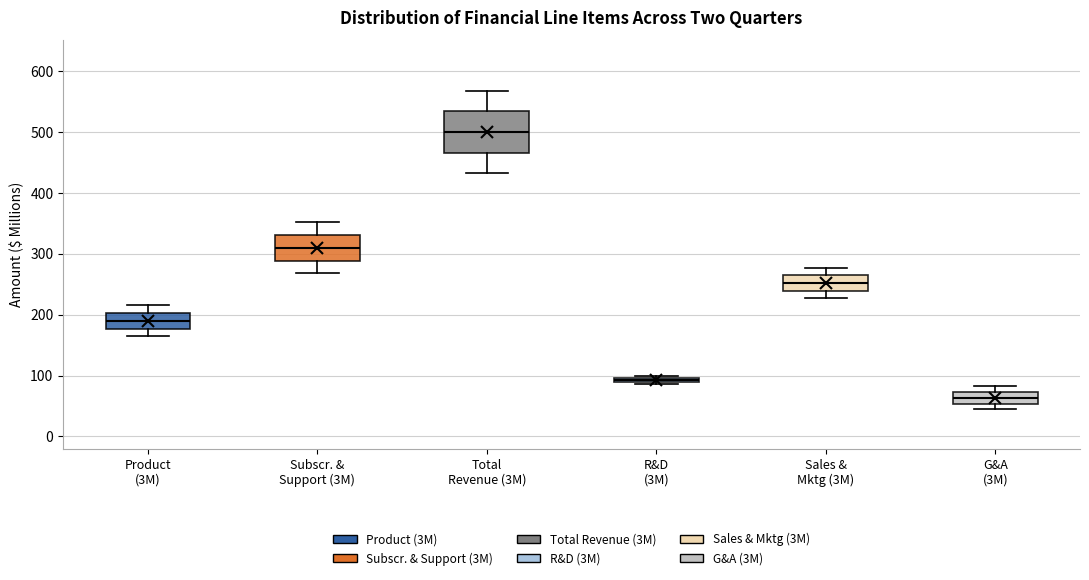

Which box is the tallest, from its lower edge to its upper edge?

Total Revenue (3M)